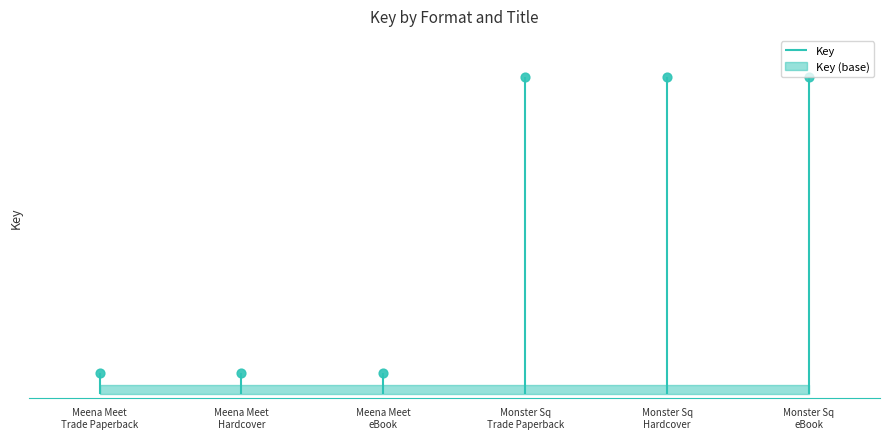

What is the change in value from Meena Meet Trade Paperback to Monster Sq eBook?

+7249044